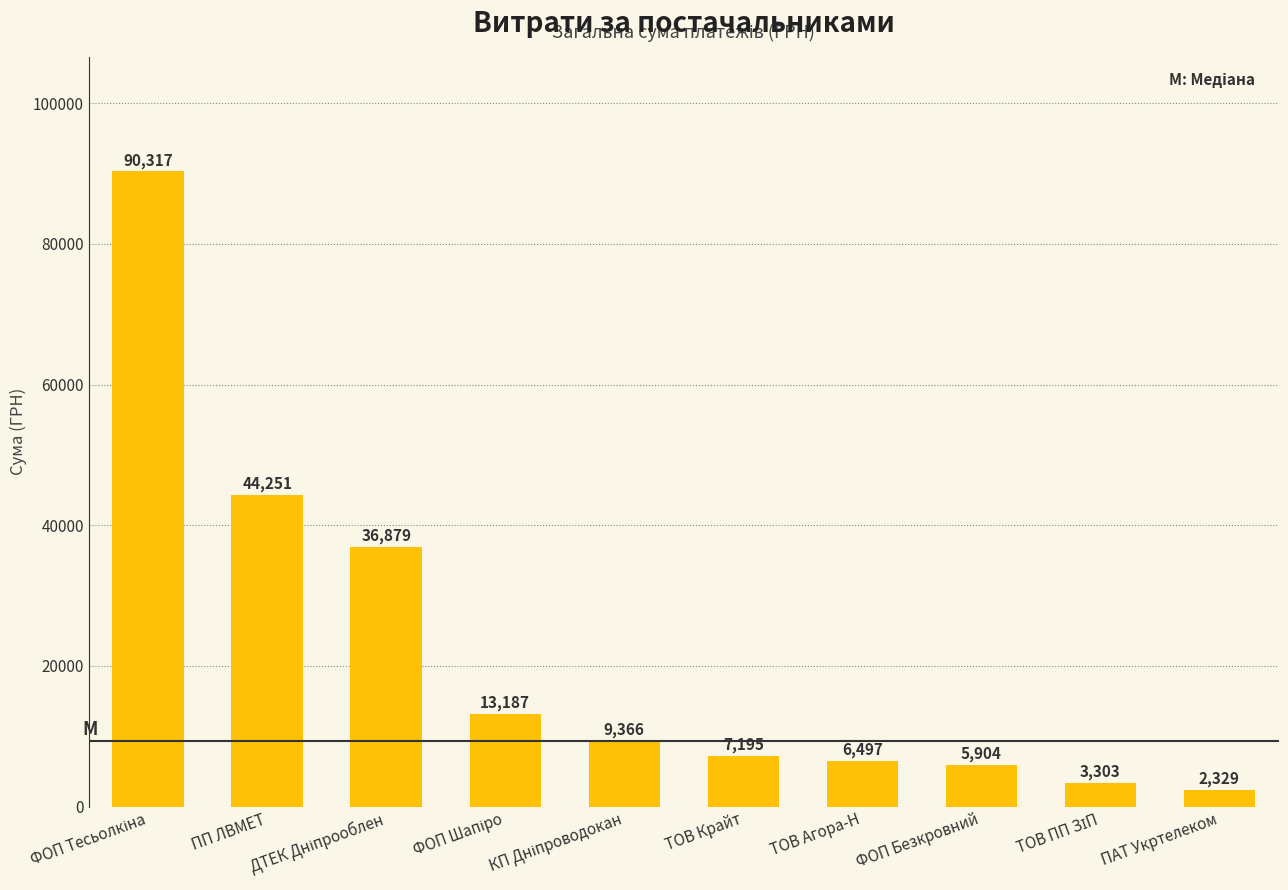

The value at ТОВ Агора-Н is 6497.2. True or false?

True